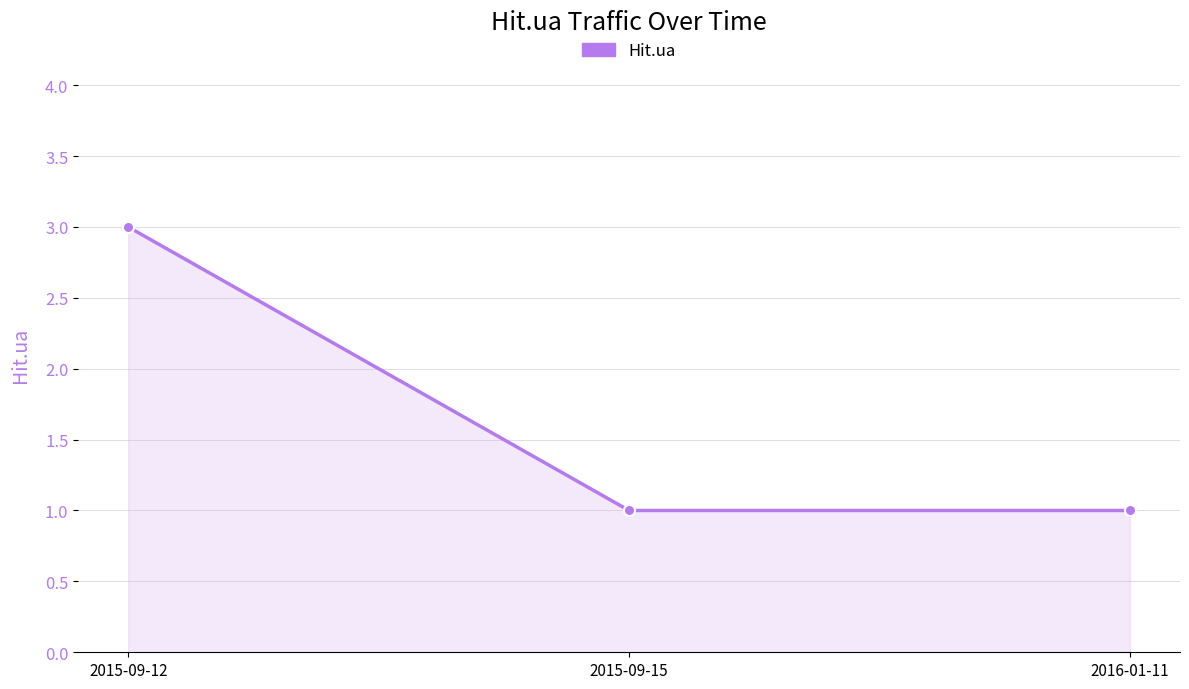

What is the approximate value at 2016-01-11?

1